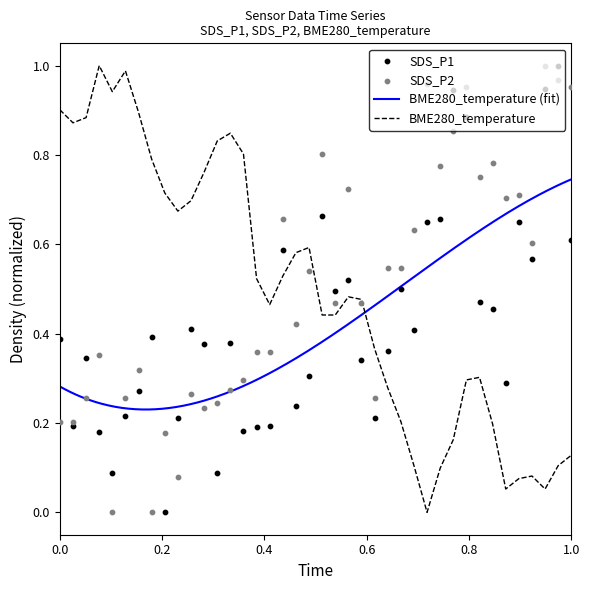

At how many categories does at least one series exceed 0?

40